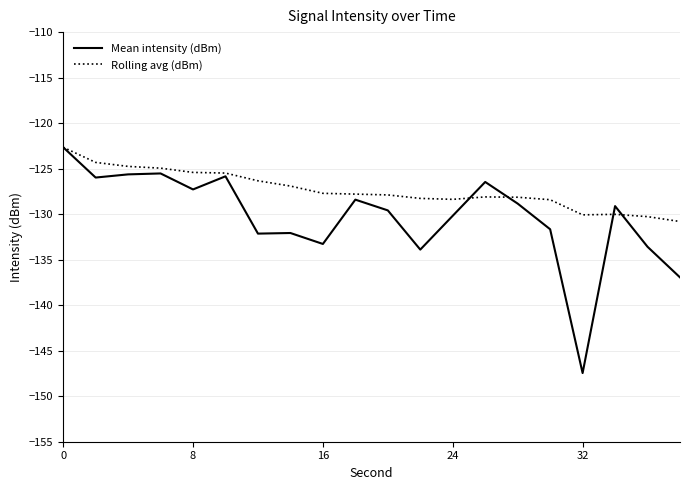

Which series has the largest range (max minus min)?

Mean intensity (dBm)